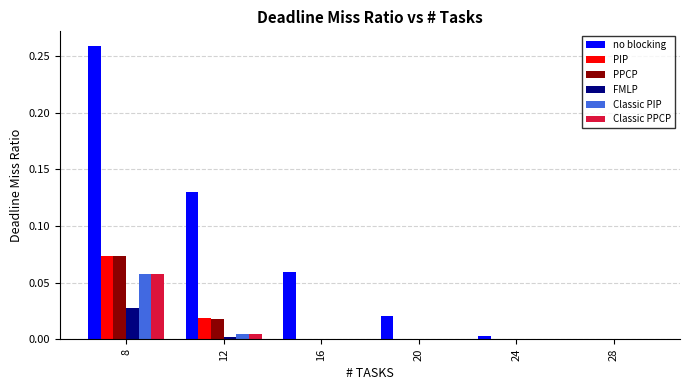

At which category does the chart reach its peak across all series?

8